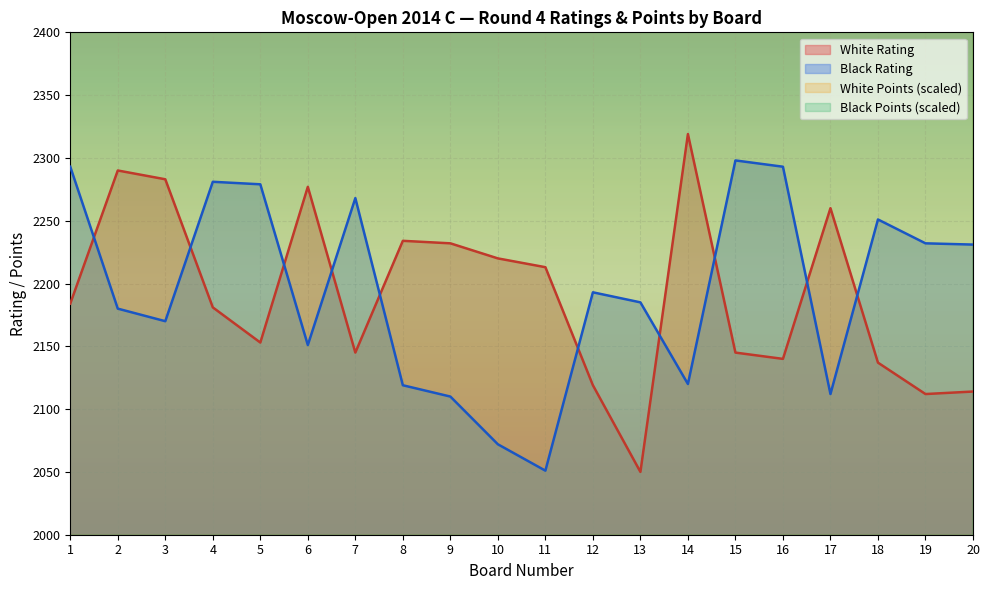

List the series in order of their peak value, highest first.

White Points, Black Points, White Rating, Black Rating